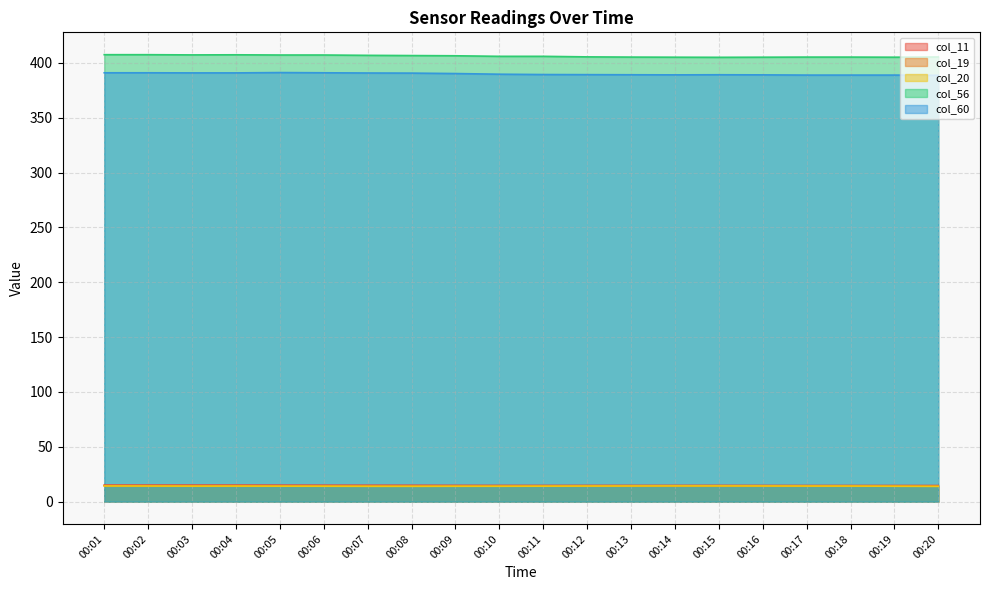

How many lines are shown in the chart?

5